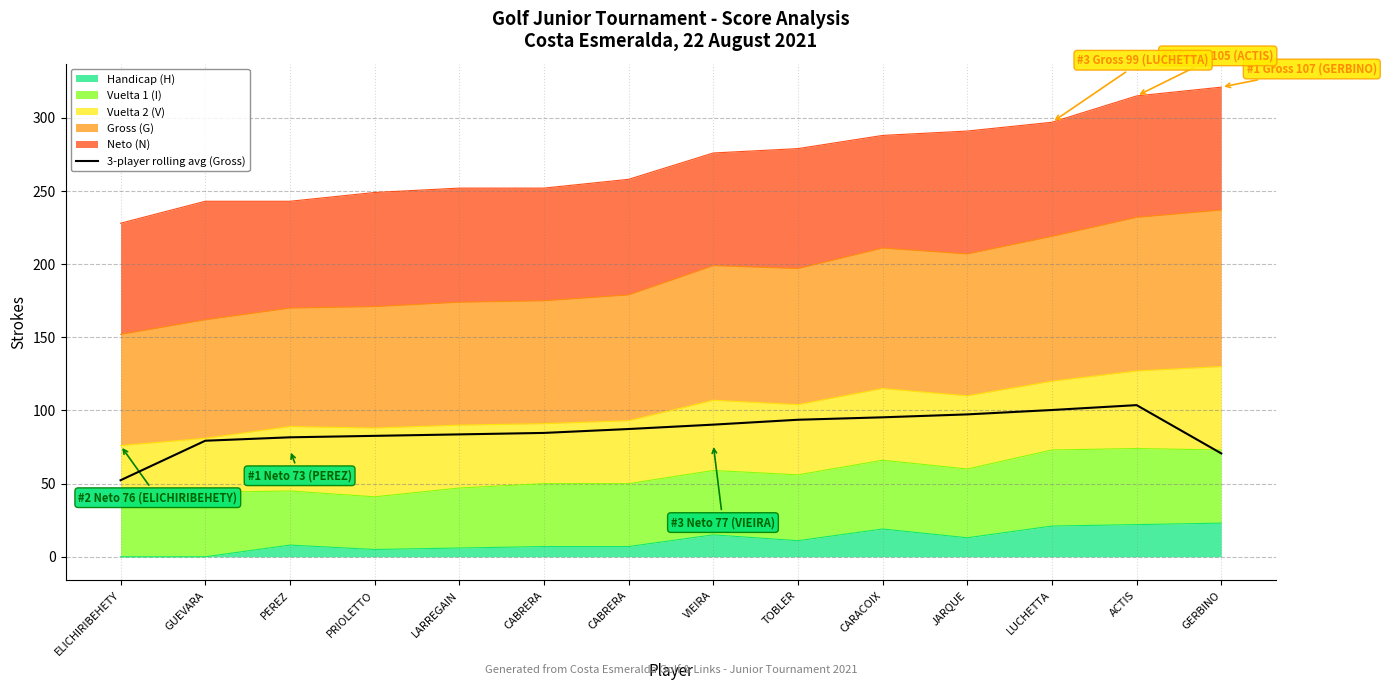

Is it true that the value at CABRERA is 87.3?

True